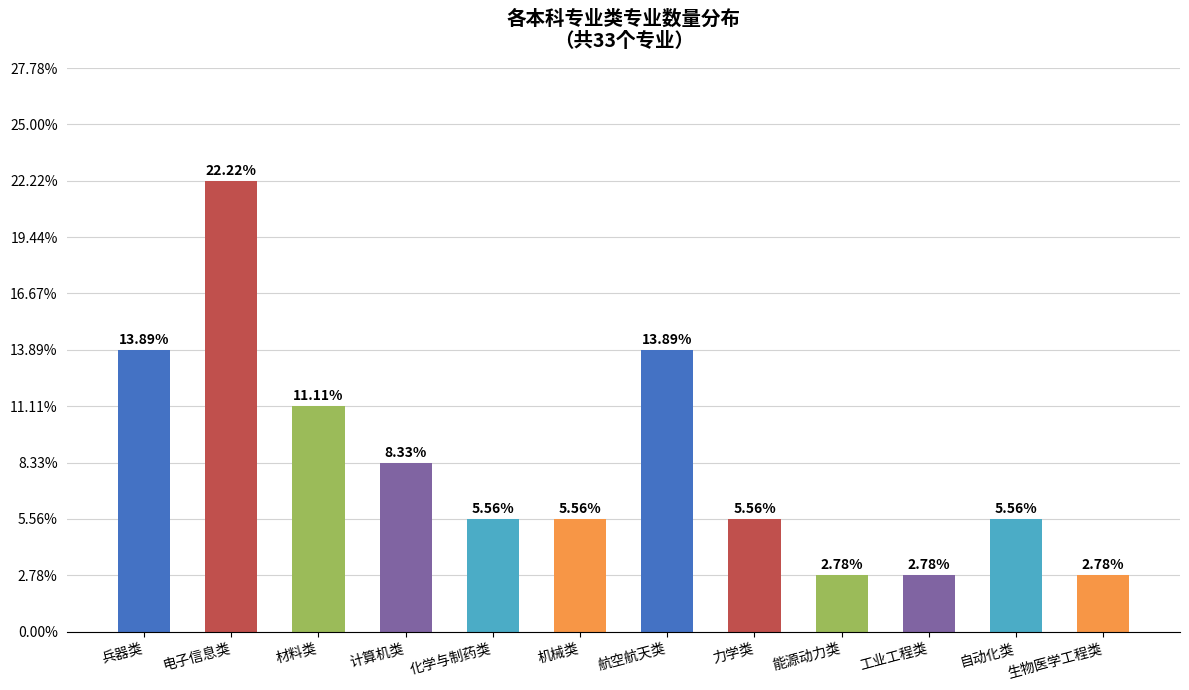

Are the bars horizontal?

No